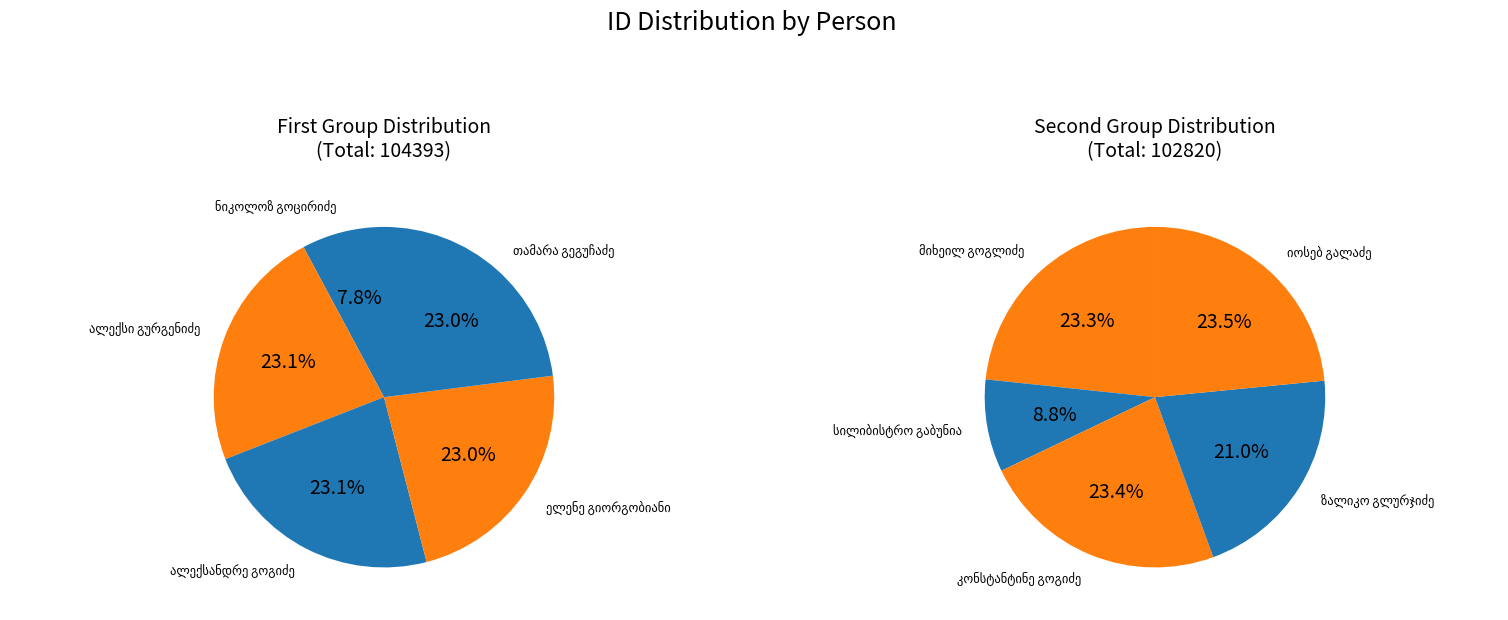

What is the largest slice in the pie chart?

ალექსი გურგენიძე